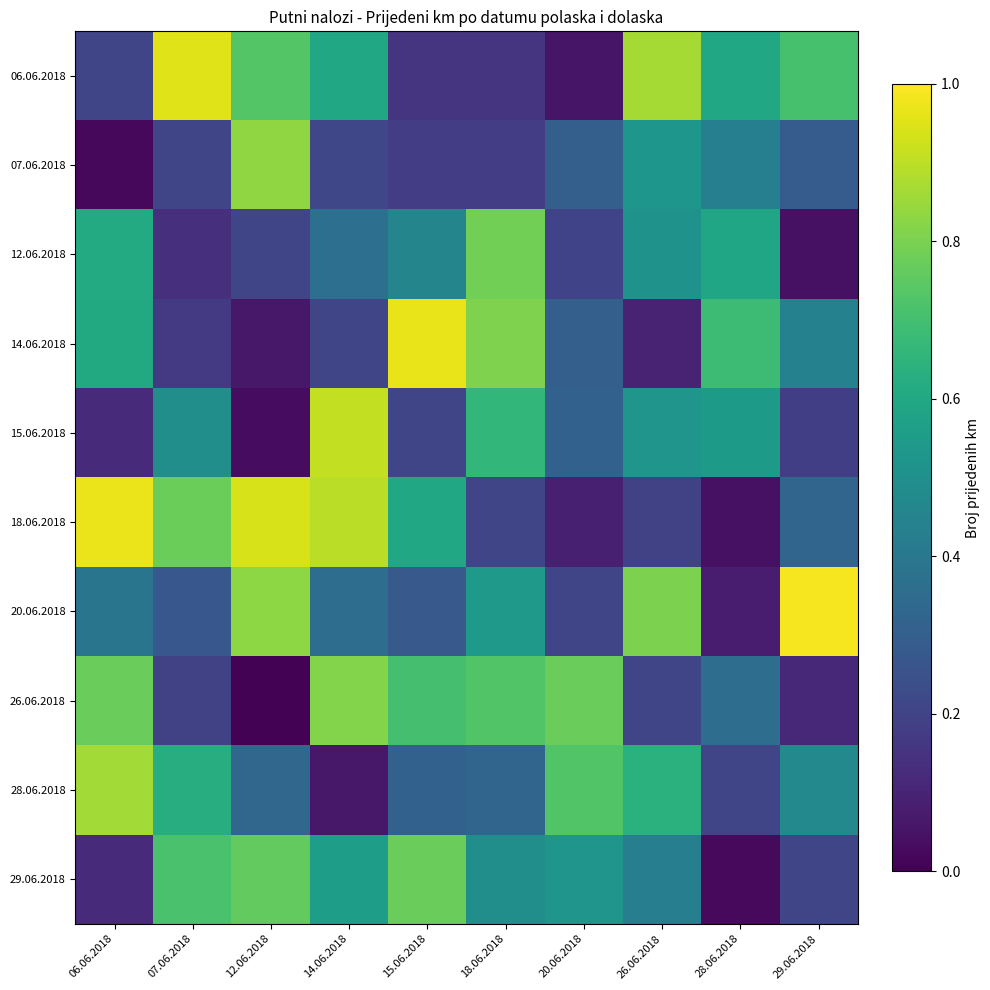

What is the greatest value displayed?

1.0